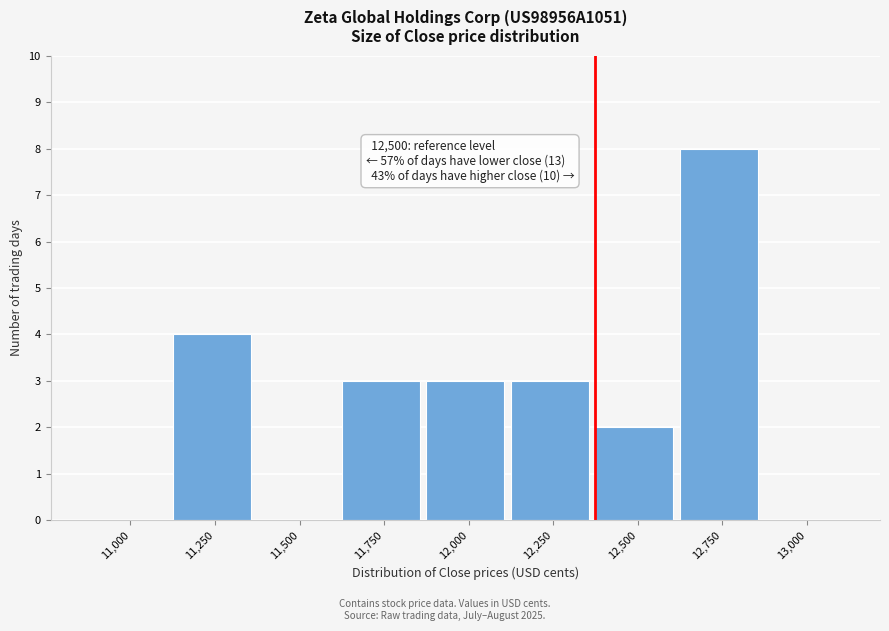

Reading left to right, extract all data points from this chart.

11,000=0	11,250=4	11,500=0	11,750=3	12,000=3	12,250=3	12,500=2	12,750=8	13,000=0